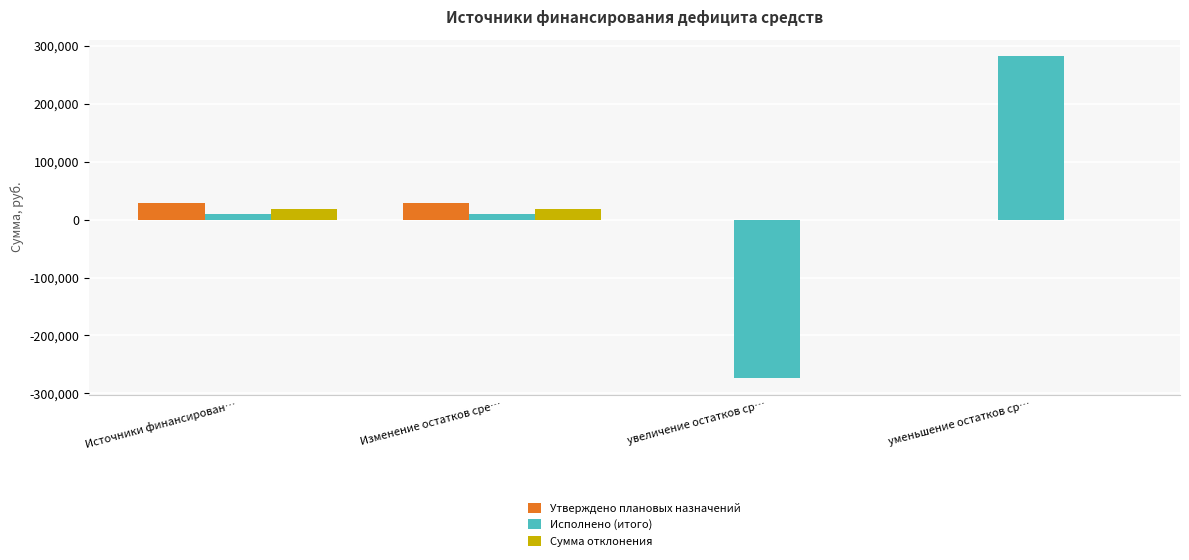

What is the sum of all Исполнено (итого) values?

27139.2